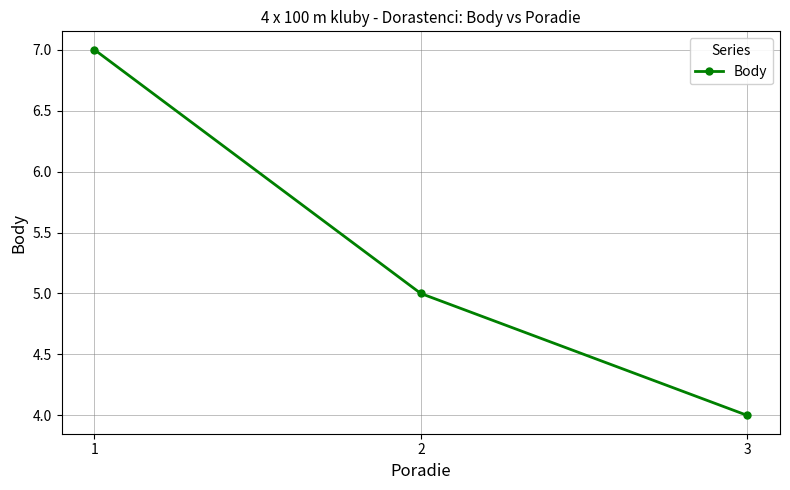

What is the change in value from 2 to 3?

-1